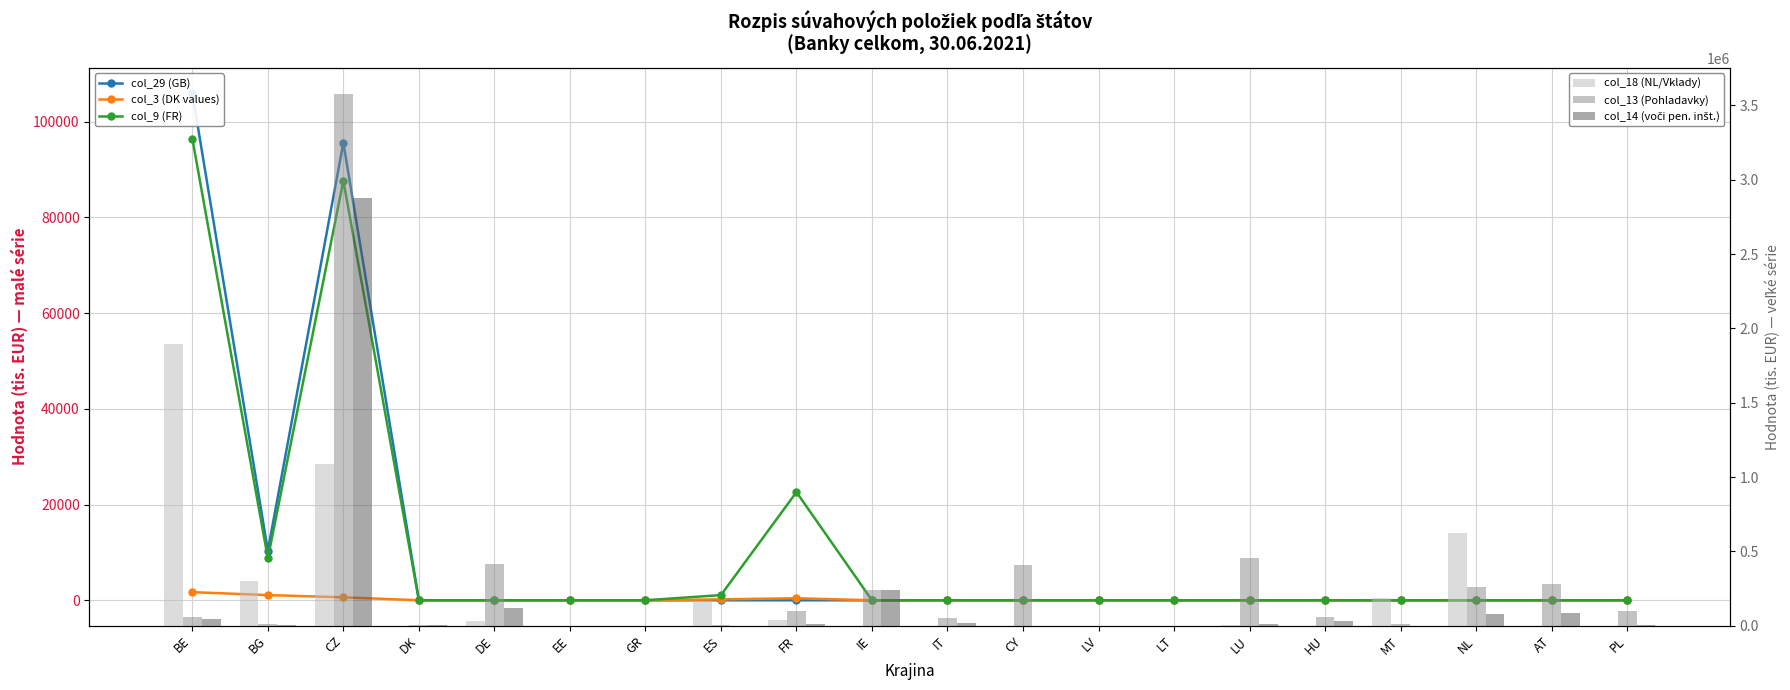

Is the value of col_29 (GB) at LU greater than the value of col_14 (voči pen. inšt.) at LU?

No